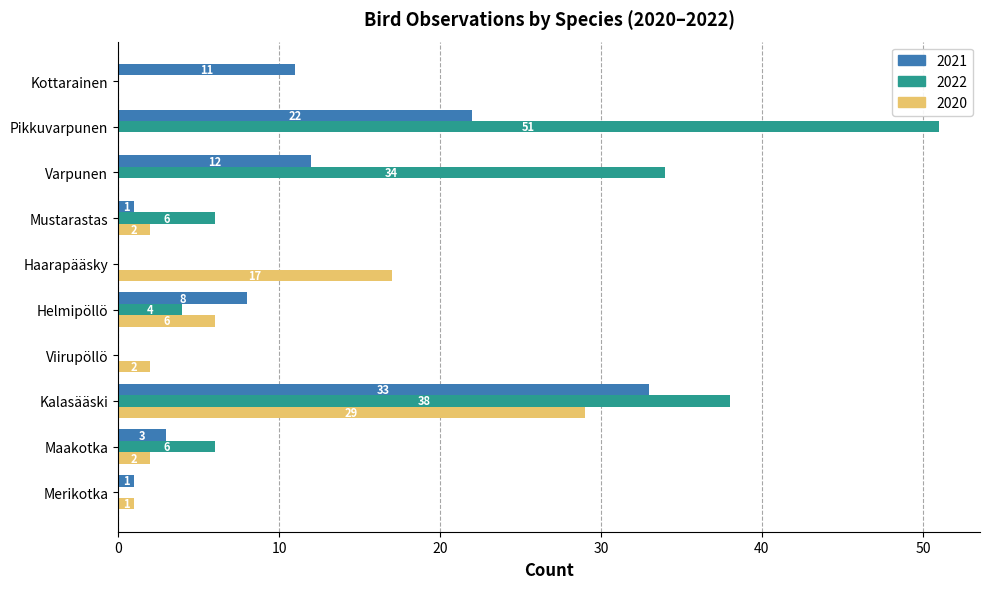

Between Maakotka and Mustarastas, which series saw the biggest shift?

2021